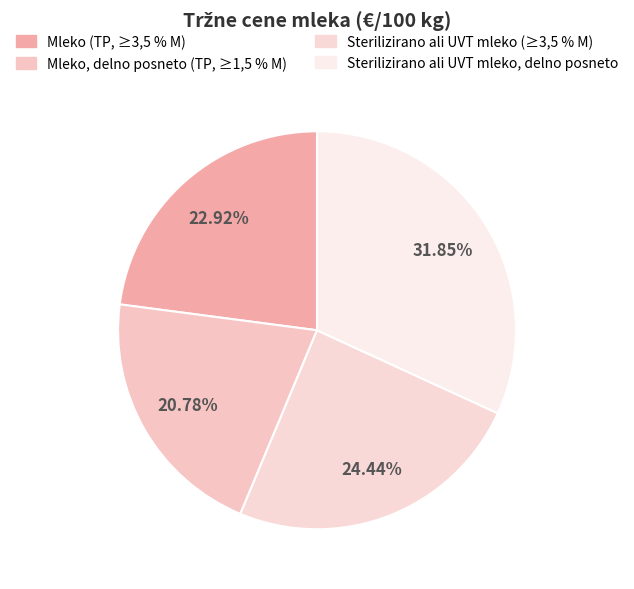

Do Mleko (TP, ≥3,5 % M) and Sterilizirano ali UVT mleko (≥3,5 % M) together represent more than half of the pie?

No